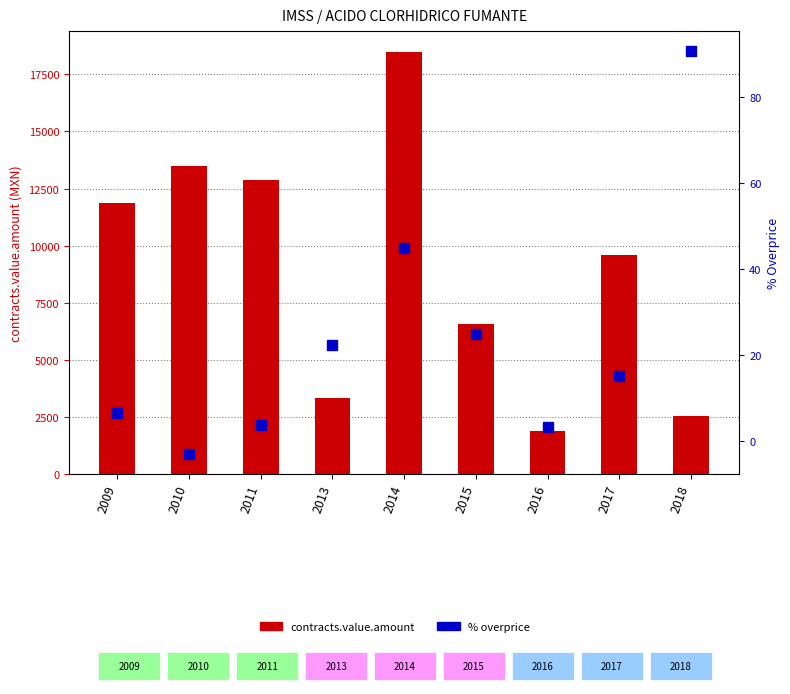

What is the sum of all contracts.value.amount values?

80603.3